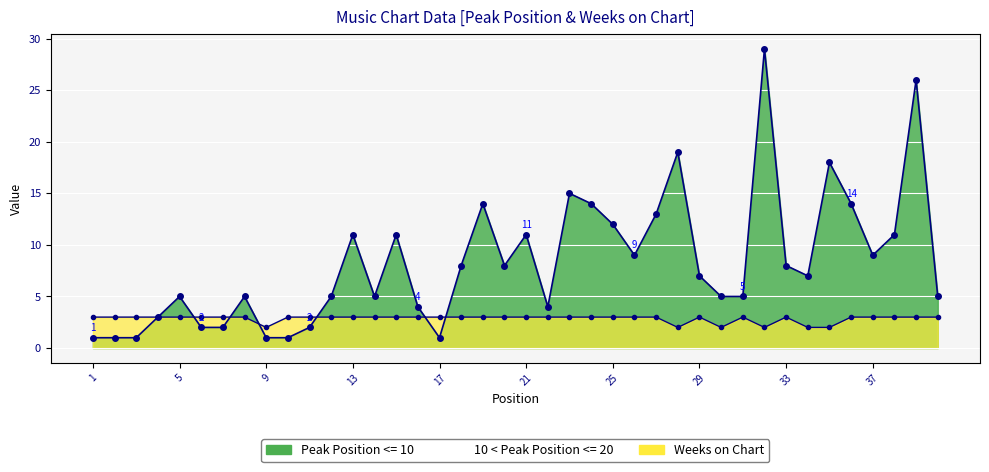

What is the sum of all Peak Position values?

332